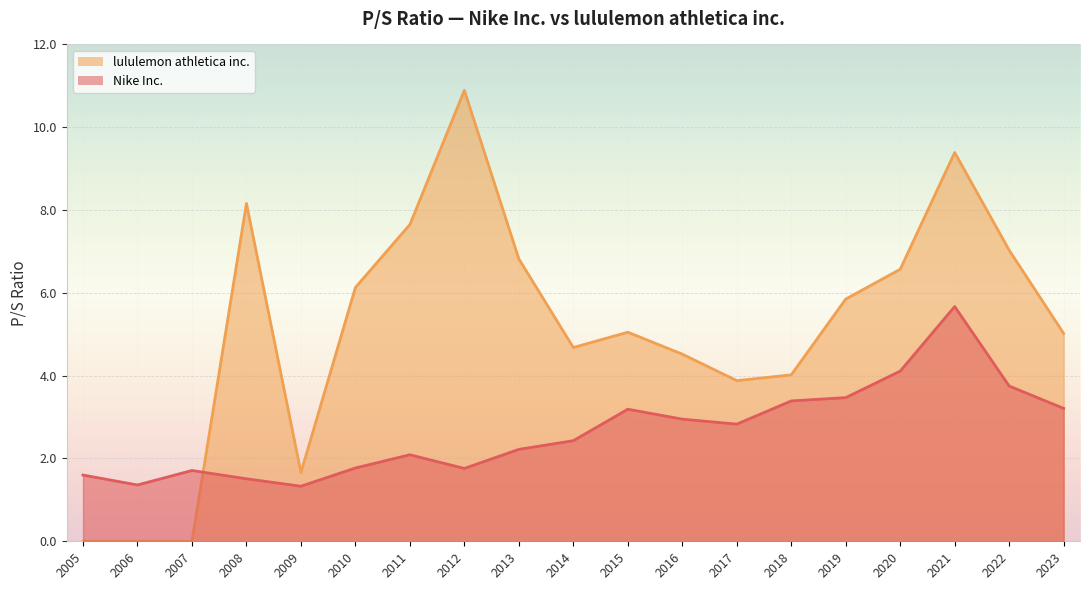

What is the lowest value of the Nike Inc. series?

1.3